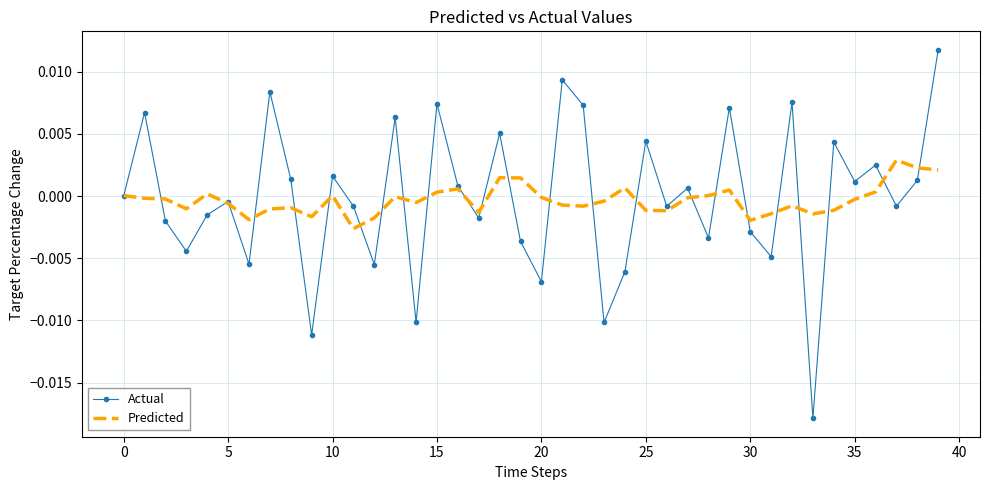

List the series in order of their peak value, lowest first.

Predicted, Actual